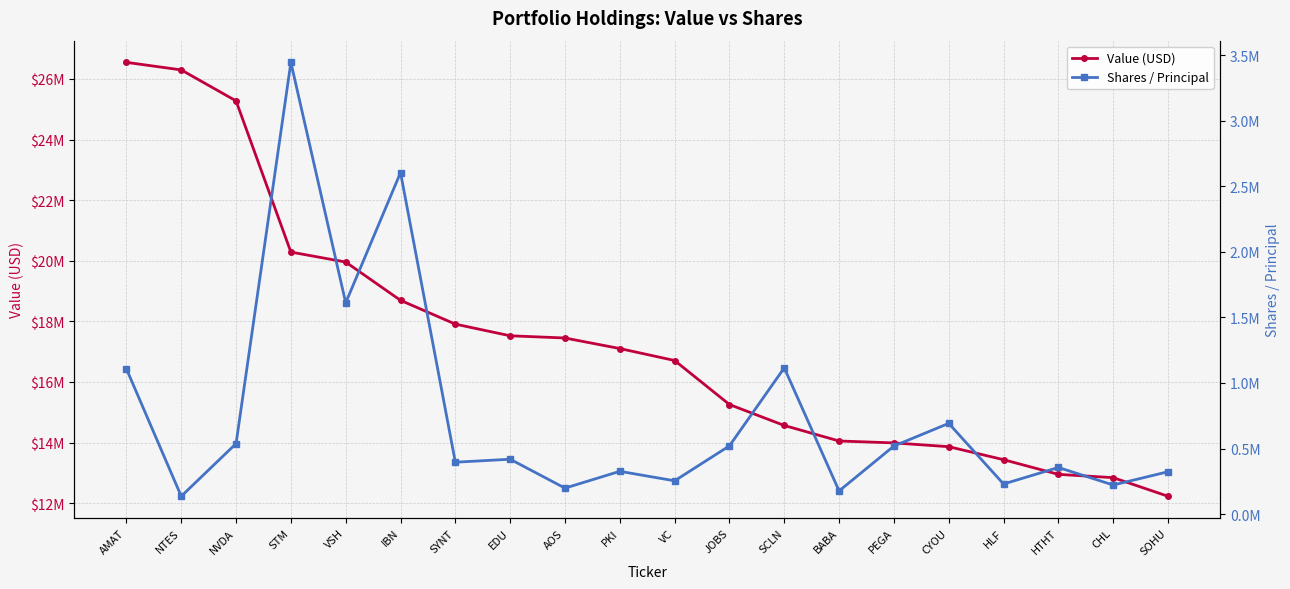

What is the value of the Value (USD) point at the 15th from the left?

13990000